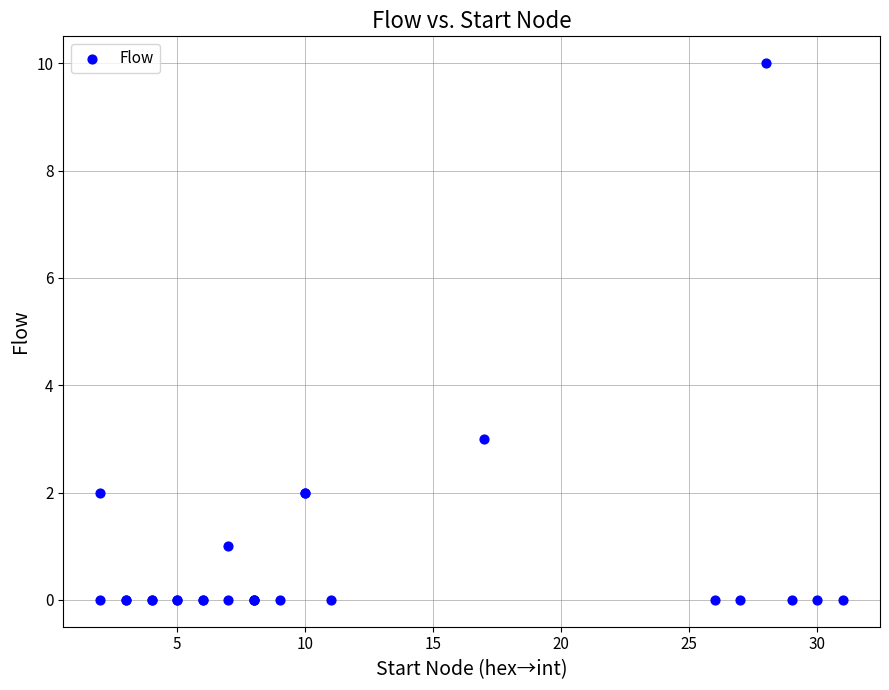

What Y value in the scatter plot is closest to 5?

3